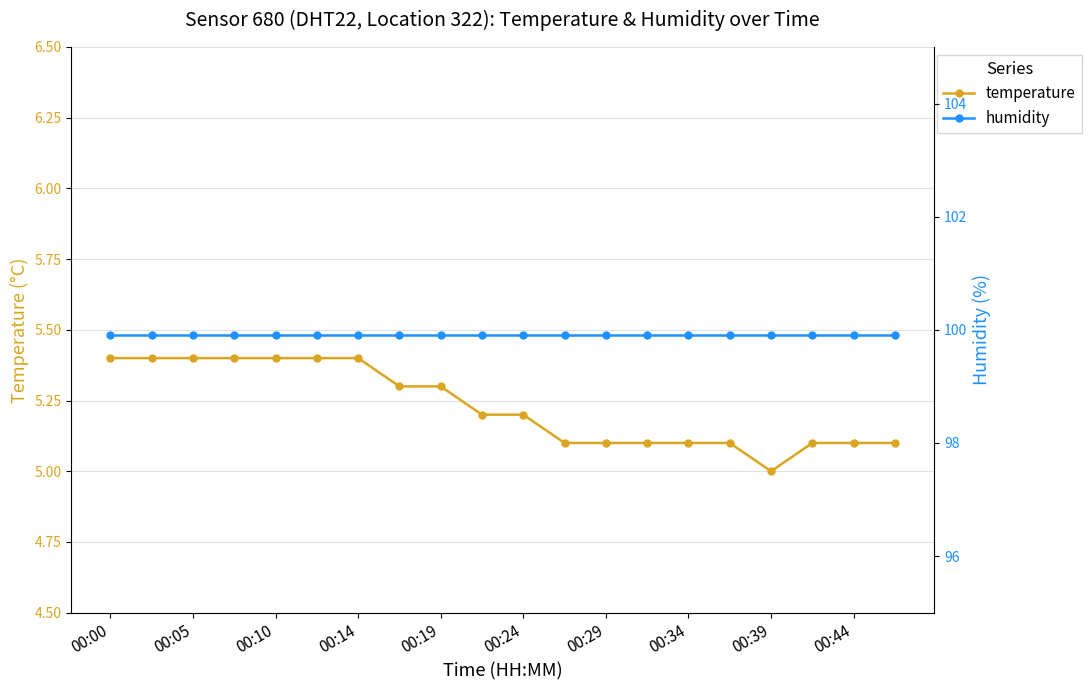

True or false: temperature has more than 2 interior local peaks.

False